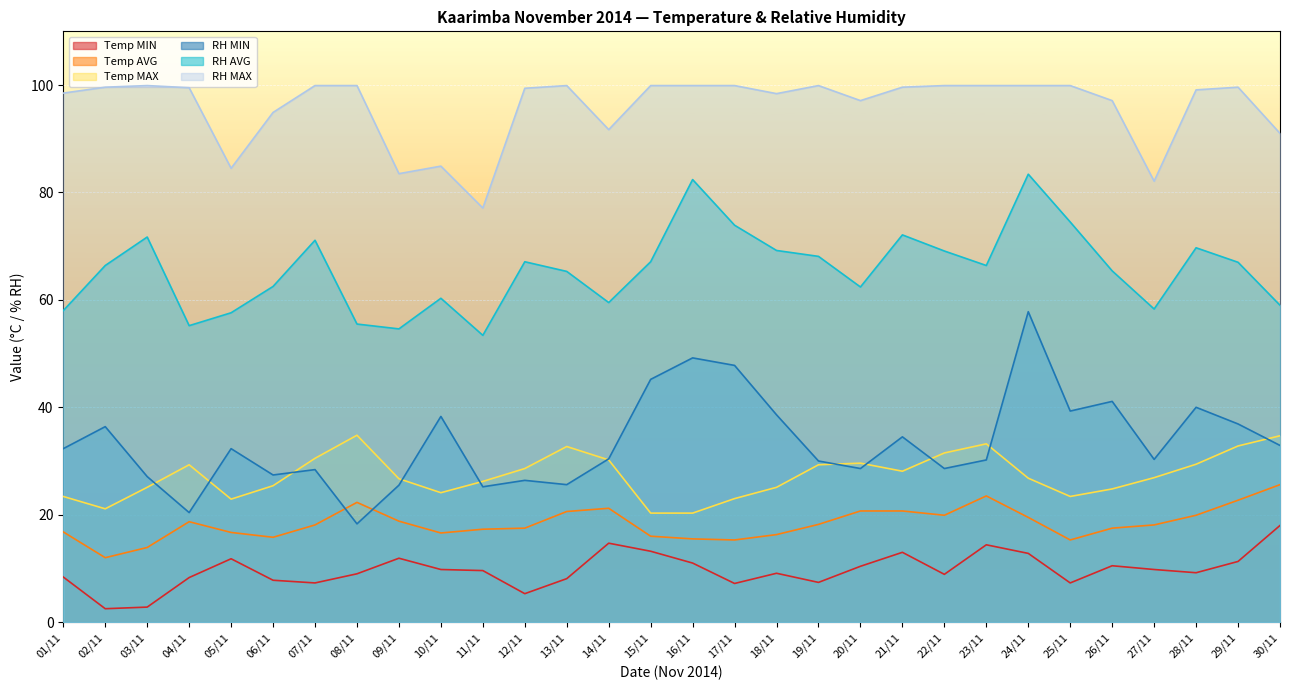

What is the average value of the RH MIN series?

33.5